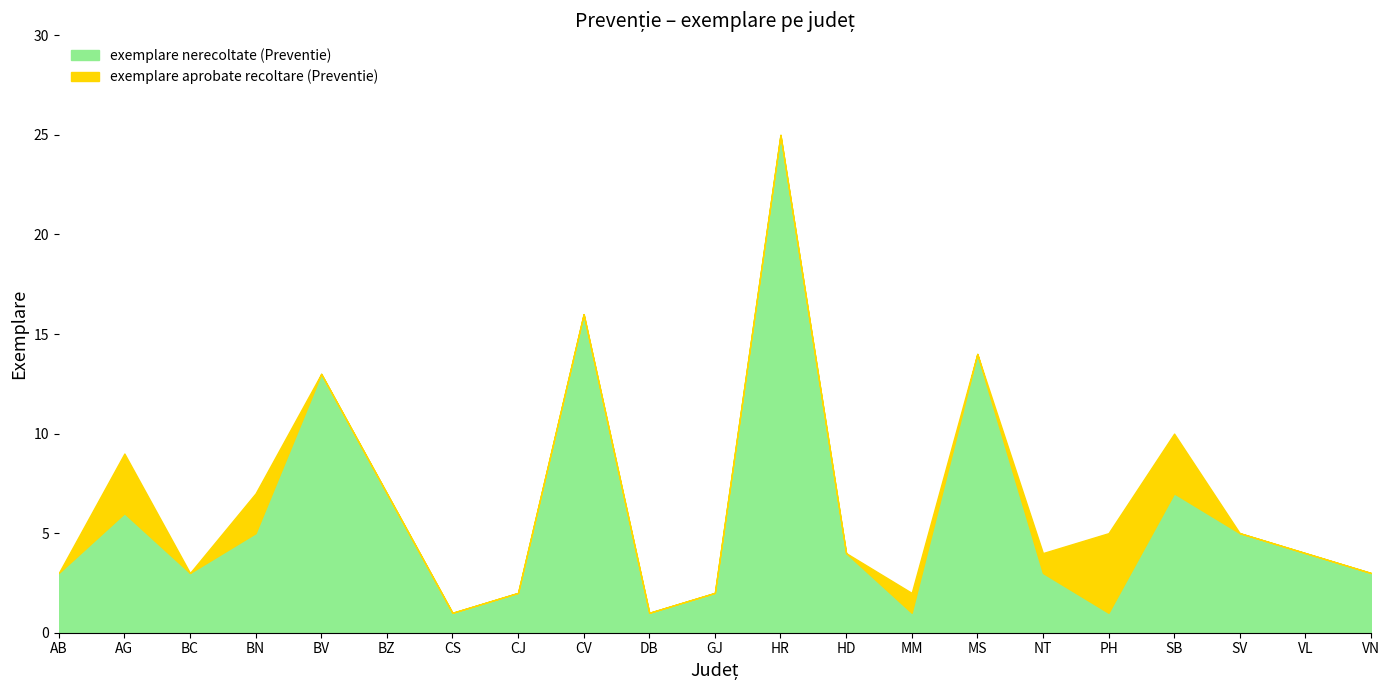

What value does the exemplare nerecoltate (Preventie) series have at MS?

14